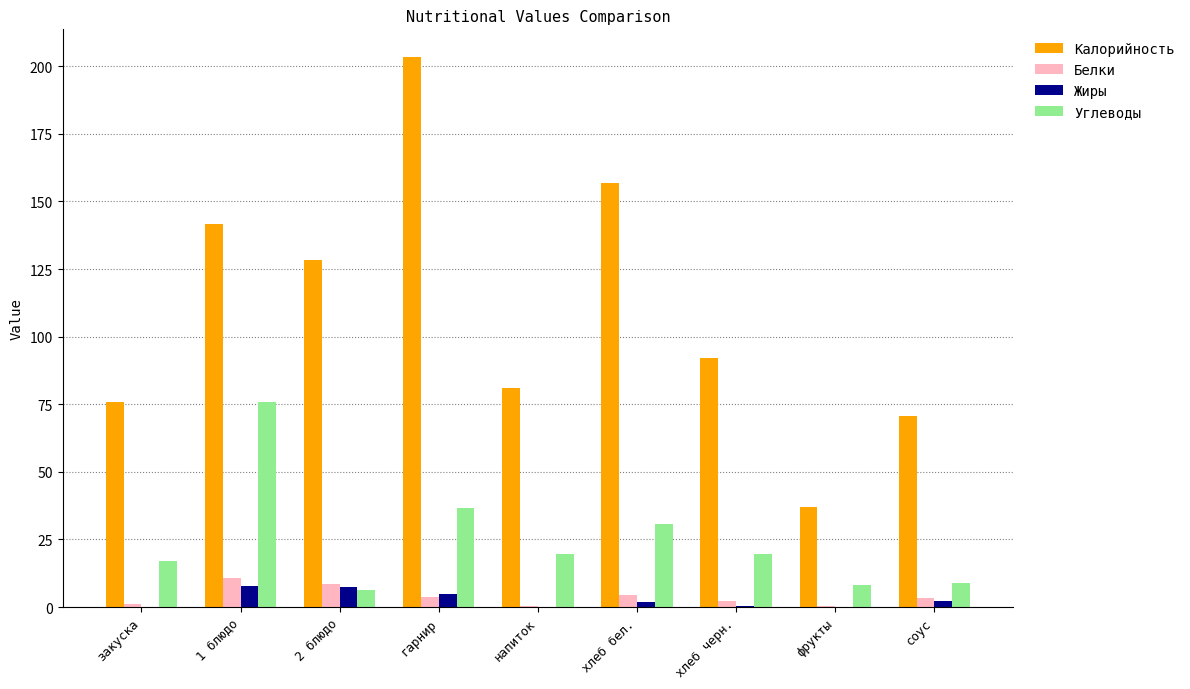

What is the sum of the Жиры values at гарнир and 2 блюдо?

12.4